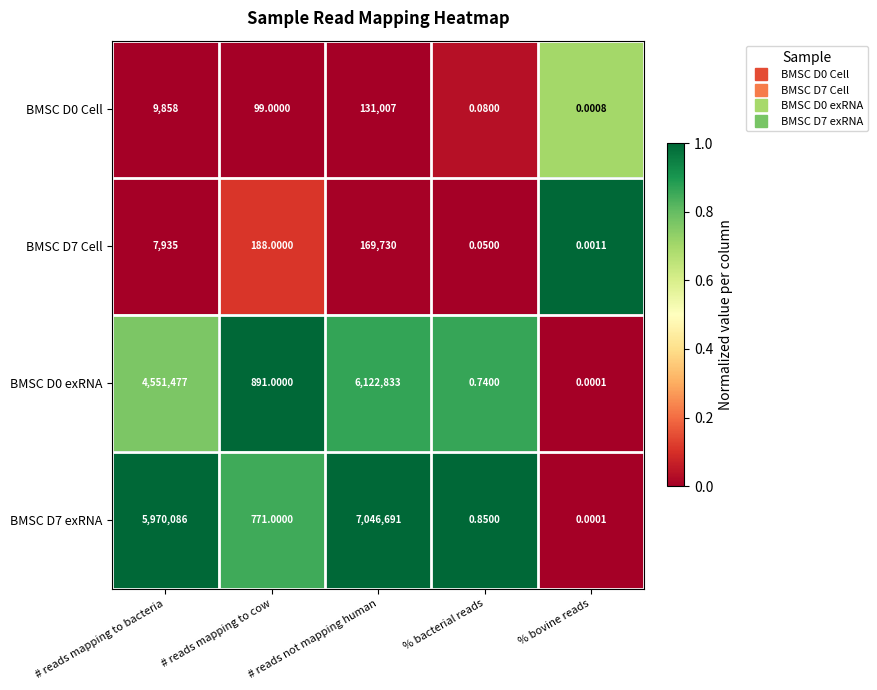

How many distinct data groups are displayed?

4